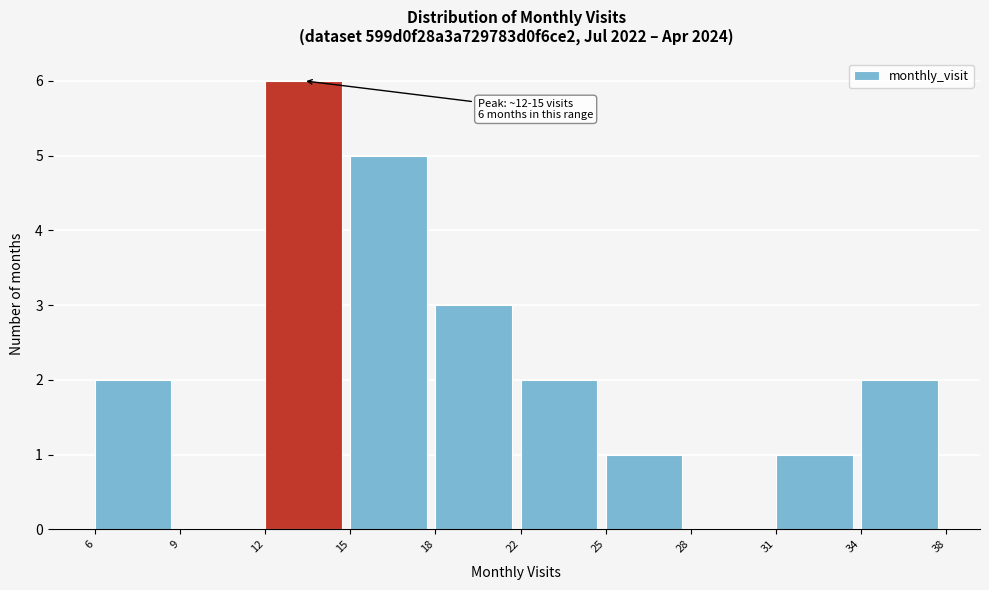

Reading left to right, list all the values displayed in this chart.

6=2	9=0	12=6	15=5	18=3	22=2	25=1	28=0	31=1	34=2